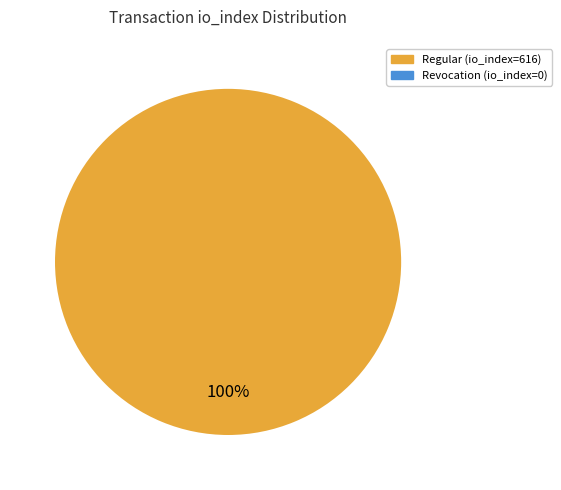

How many segments does this pie chart have?

1